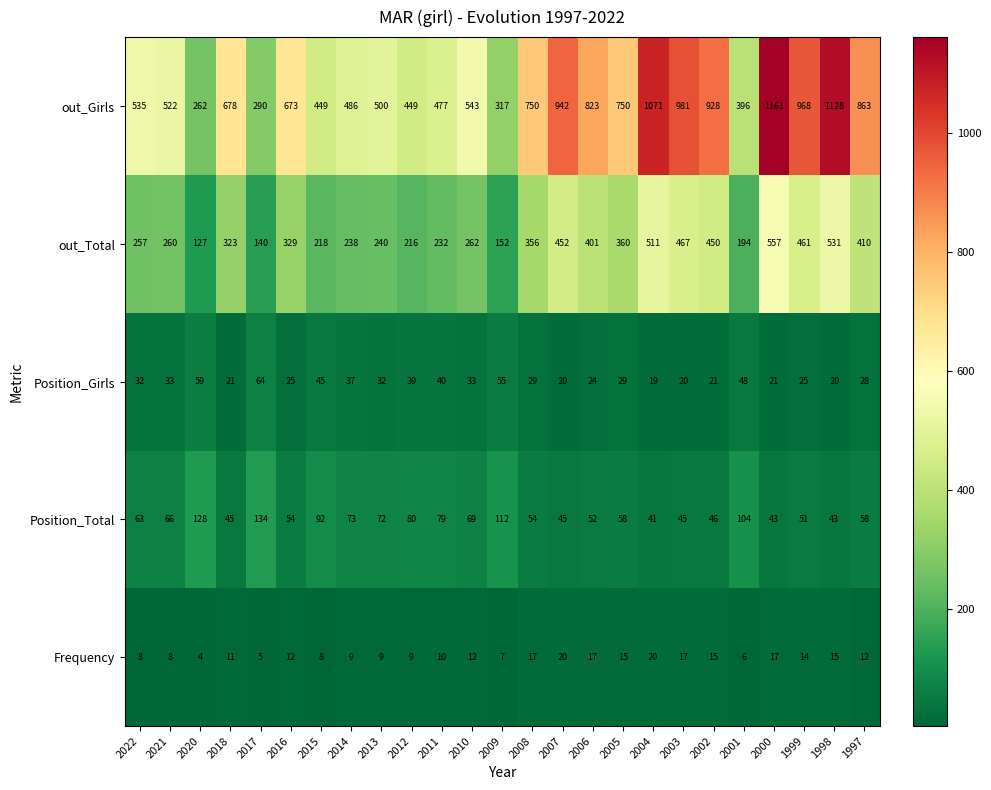

What is the sum of all Frequency values?

297